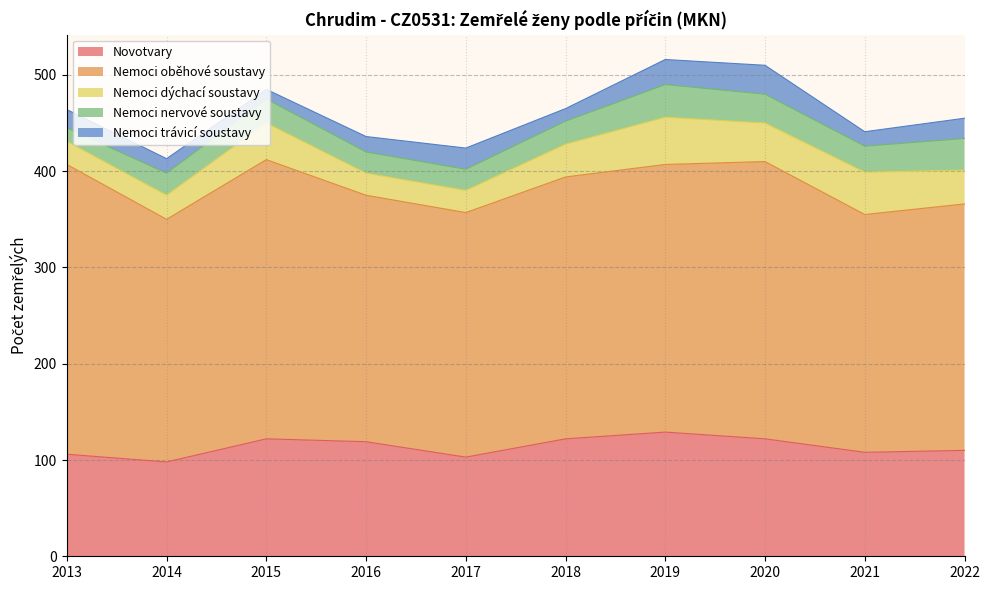

What are all the series names shown in the legend?

Novotvary, Nemoci oběhové soustavy, Nemoci dýchací soustavy, Nemoci nervové soustavy, Nemoci trávicí soustavy